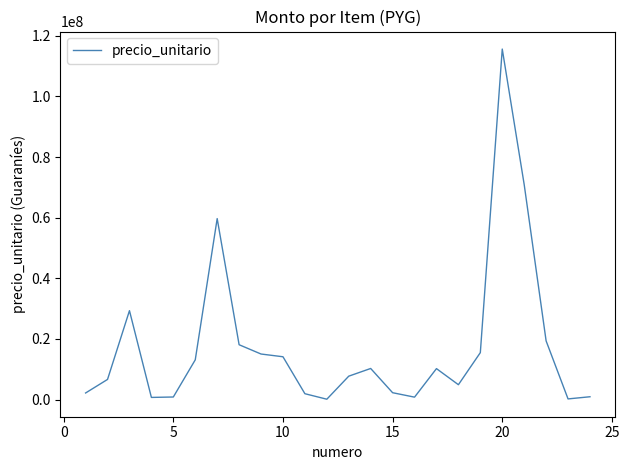

What is the difference between the maximum and minimum values?

115504747